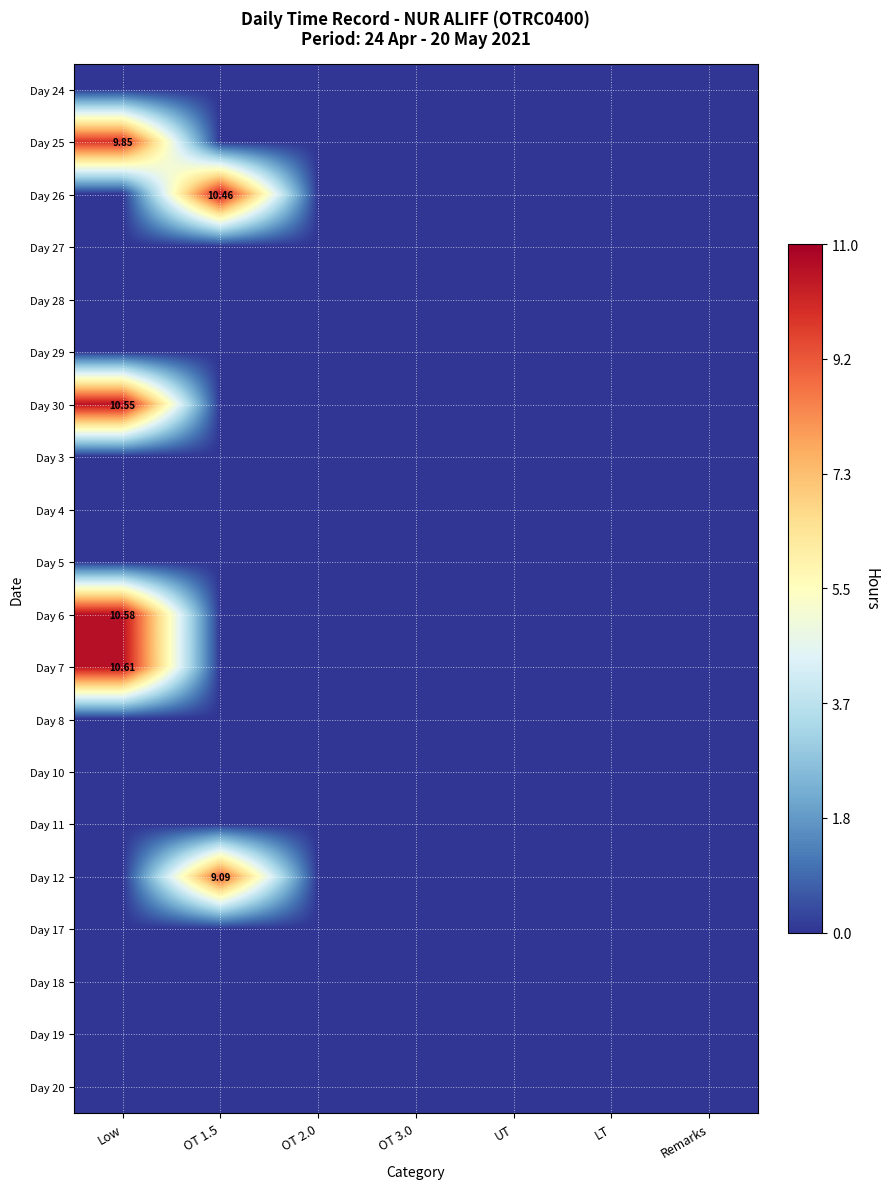

Rank the series at OT 1.5 from lowest to highest value.

Day 24, Day 25, Day 27, Day 28, Day 29, Day 30, Day 3, Day 4, Day 5, Day 6, Day 7, Day 8, Day 10, Day 11, Day 17, Day 18, Day 19, Day 20, Day 12, Day 26